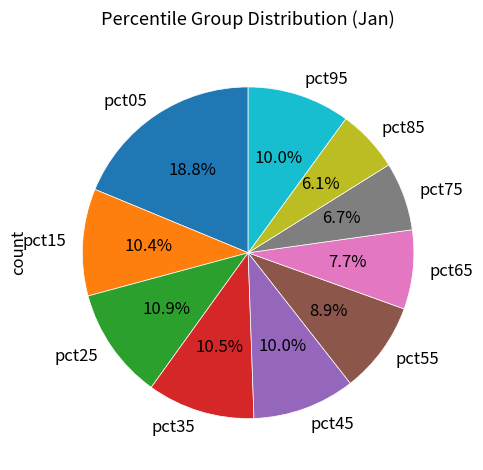

What is the total percentage of pct35 and pct85?

16.6%